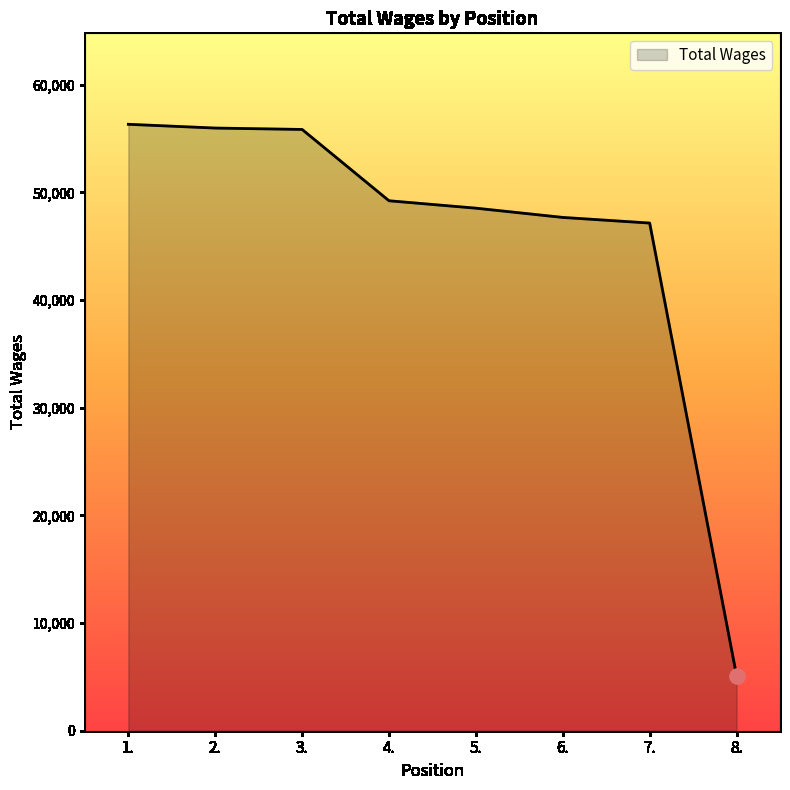

What is the change in value from 5. to 6.?

-860